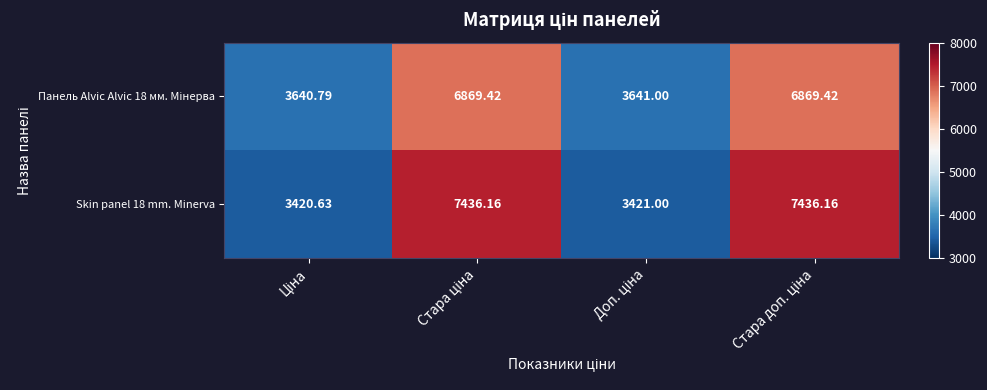

Between Ціна and Доп. ціна, which series saw the biggest shift?

Skin panel 18 mm. Minerva